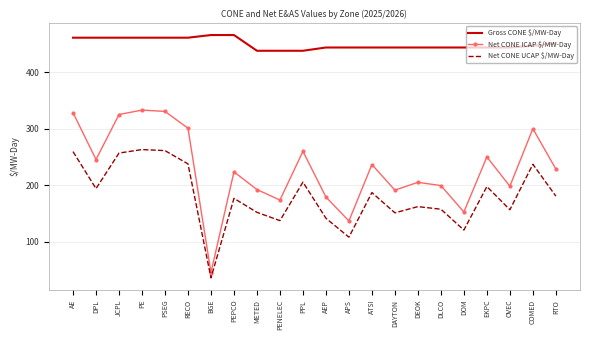

Rank the series at DEOK from highest to lowest value.

Gross CONE $/MW-Day, Net CONE ICAP $/MW-Day, Net CONE UCAP $/MW-Day